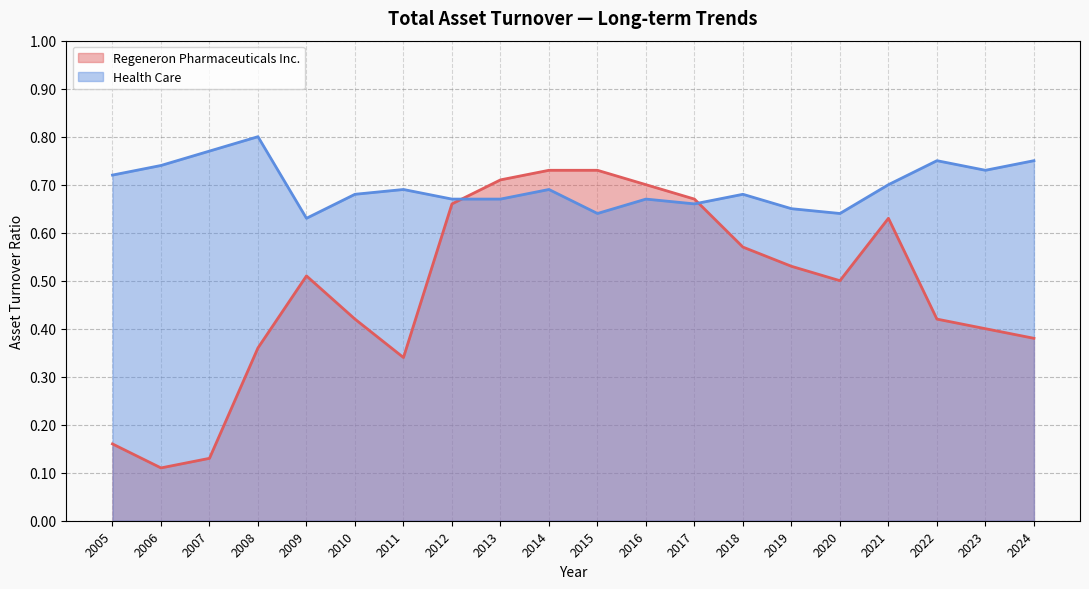

Between 2017 and 2008, which is larger?

2017